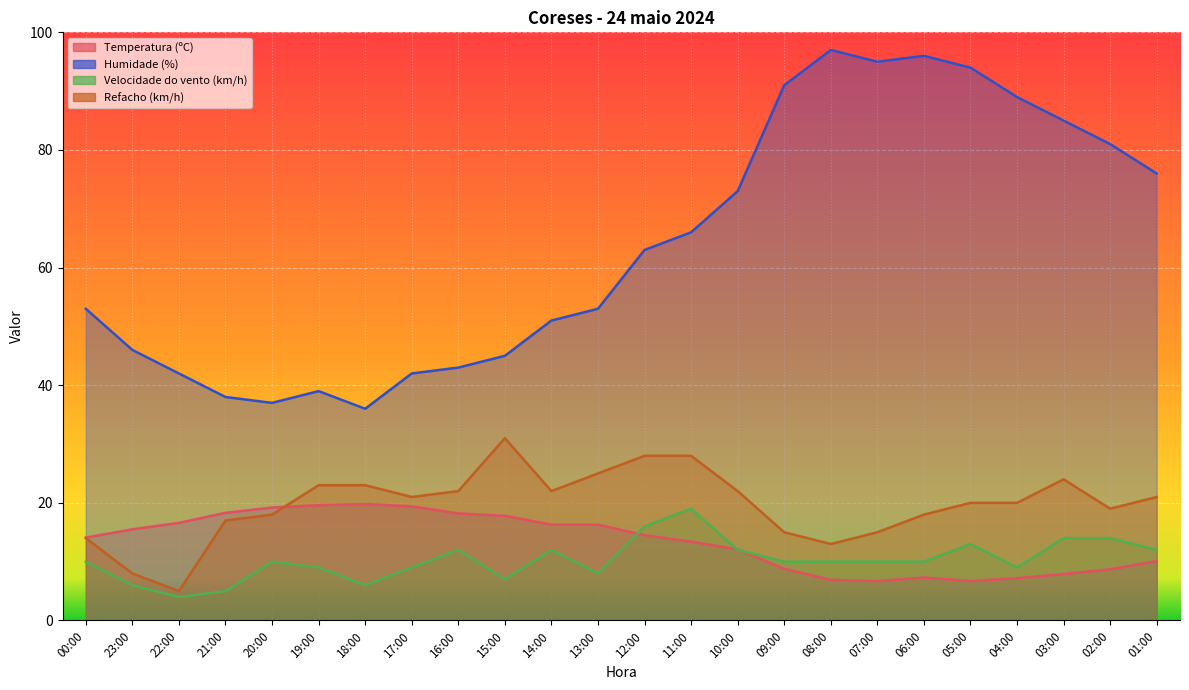

True or false: Humidade (%) has more than 2 points higher than both neighbors.

True